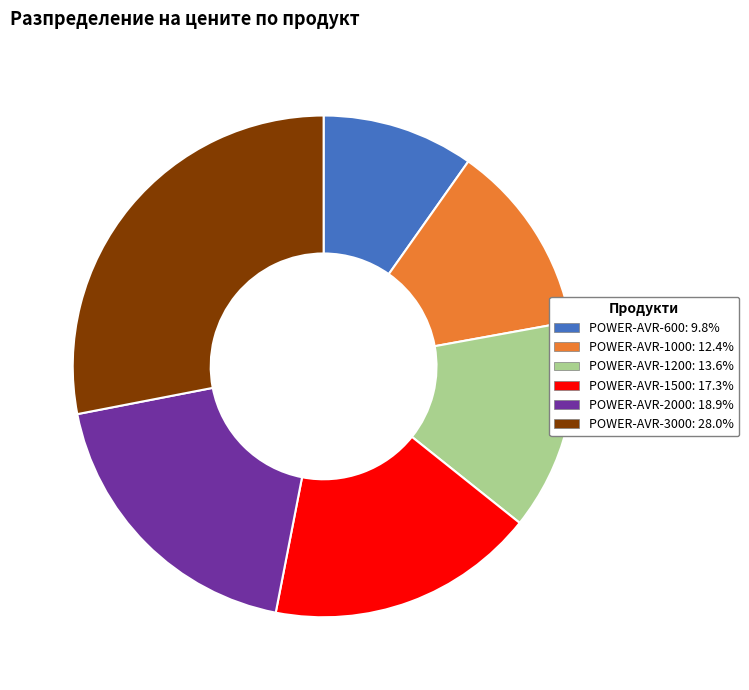

Does any single category account for the majority?

No